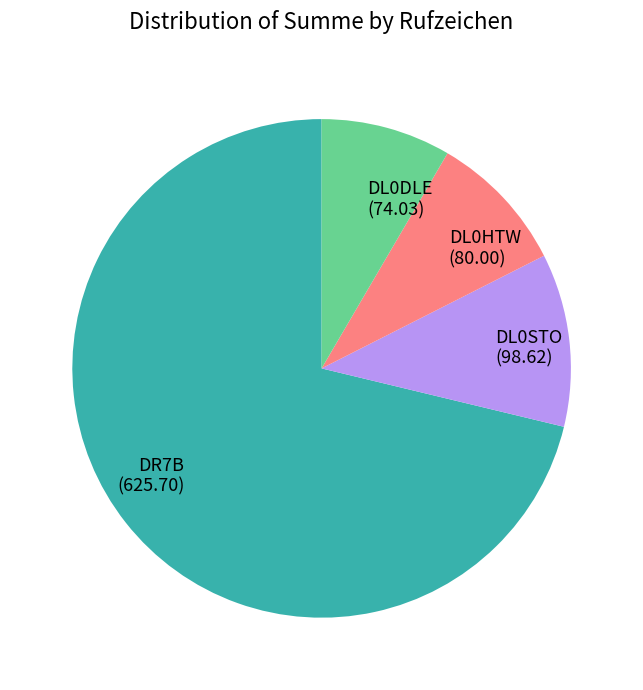

Which category accounts for the majority?

DR7B